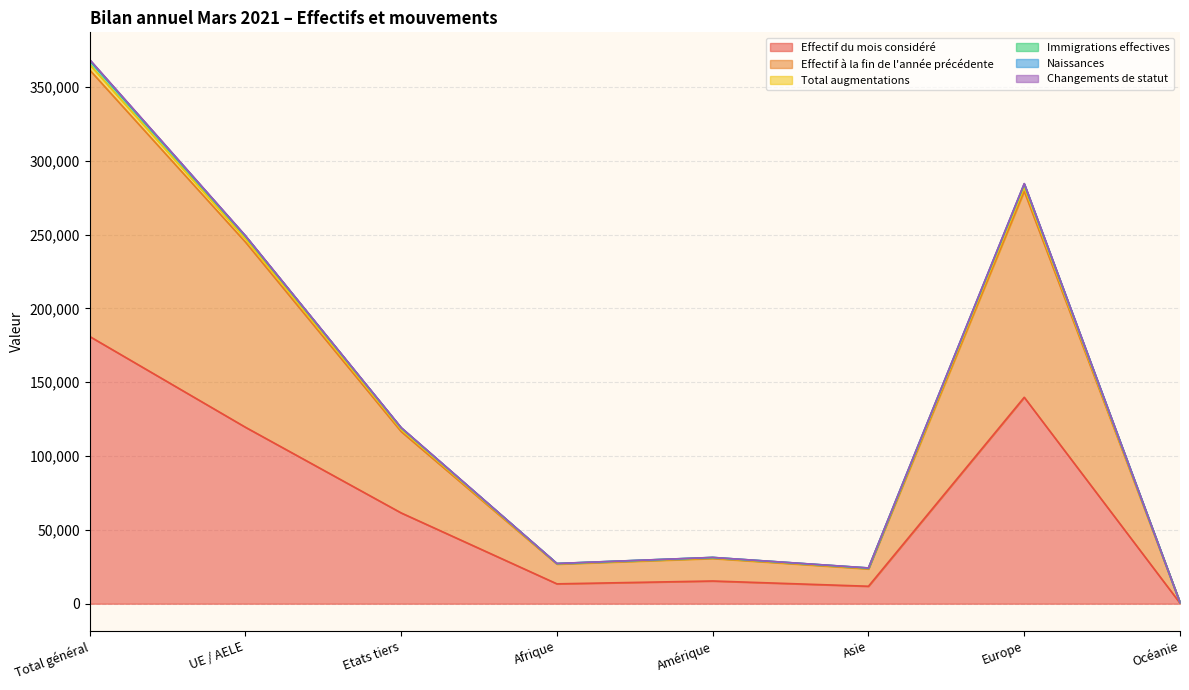

What is the value of the Total augmentations point at the 3rd from the left?

119255